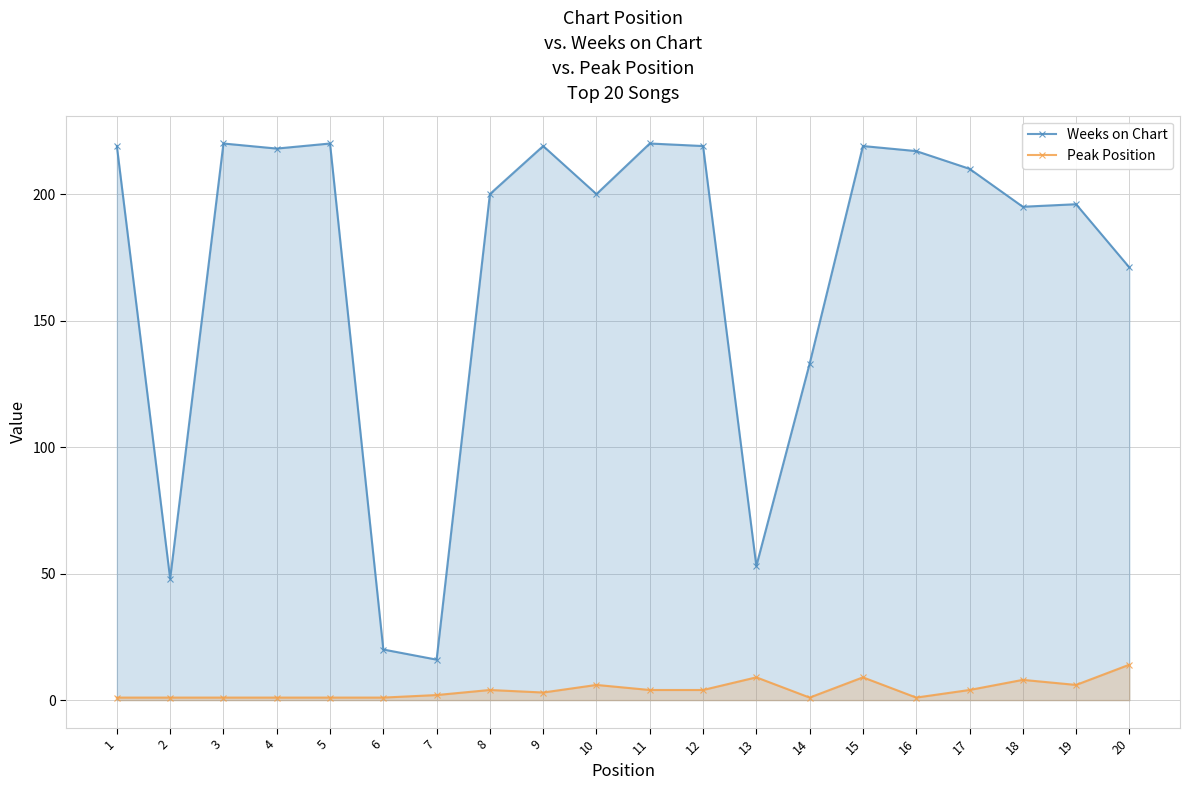

How many values in the Peak Position series exceed 4?

6